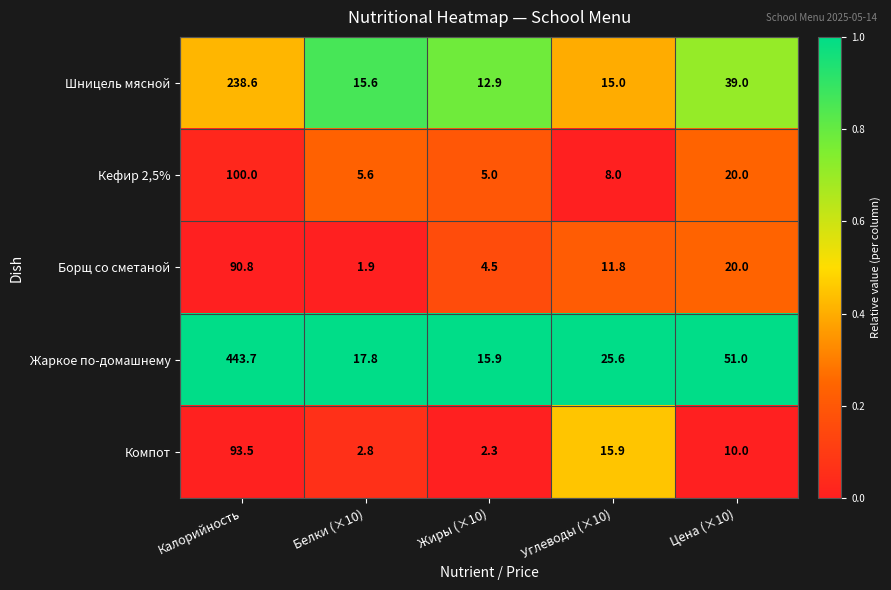

At Калорийность, list the series in order from smallest to largest.

Борщ со сметаной, Компот, Кефир 2,5%, Шницель мясной, Жаркое по-домашнему